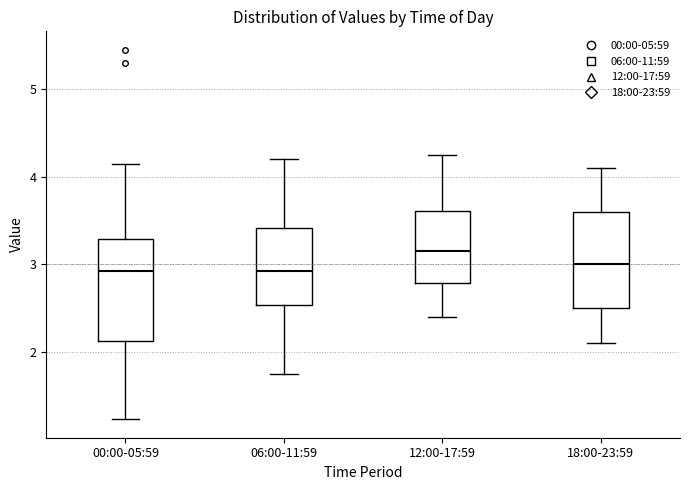

Reading left to right, read every box against the y-axis: the position of its median line, the range the box covers, and the ends of its whiskers. The values are not printed on the chart, so give them approximately, as read against the axis.

00:00-05:59: median 2.9, box 2.1 to 3.3, whiskers 1.2 to 4.2
06:00-11:59: median 2.9, box 2.5 to 3.4, whiskers 1.8 to 4.2
12:00-17:59: median 3.2, box 2.8 to 3.6, whiskers 2.4 to 4.3
18:00-23:59: median 3.0, box 2.5 to 3.6, whiskers 2.1 to 4.1